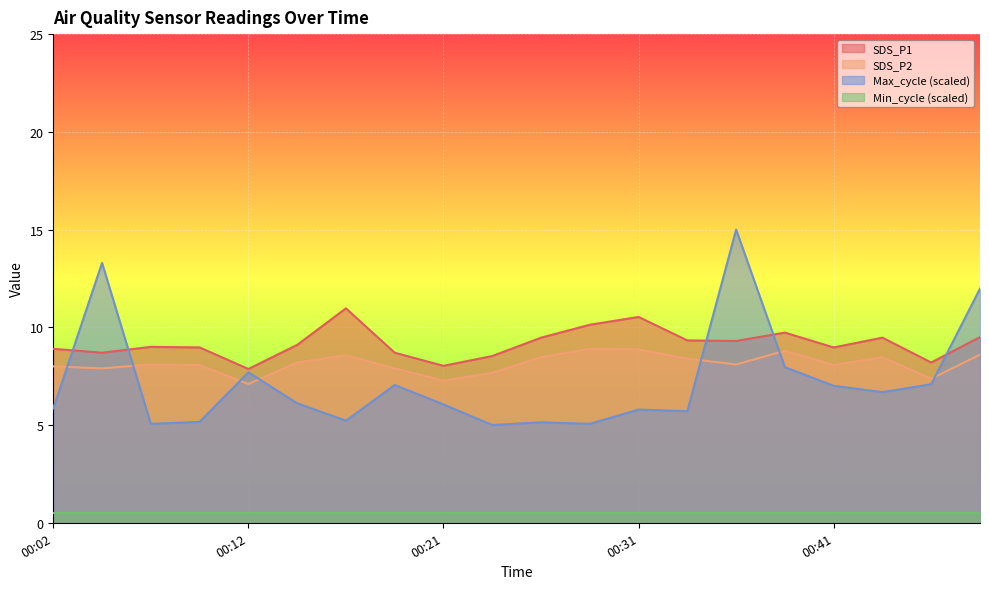

At which category does the chart reach its minimum across all series?

00:24